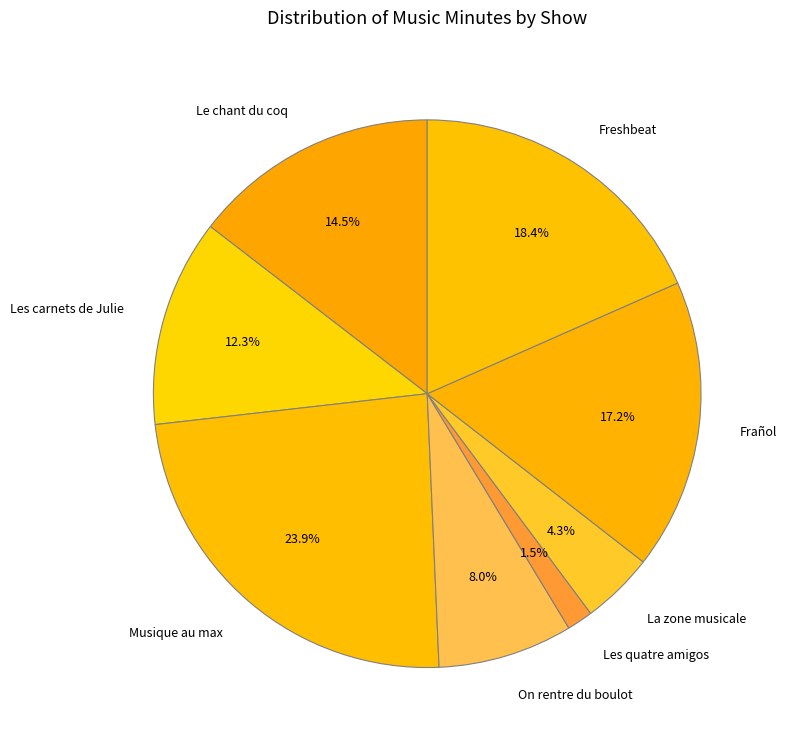

Is La zone musicale the majority of the pie?

No